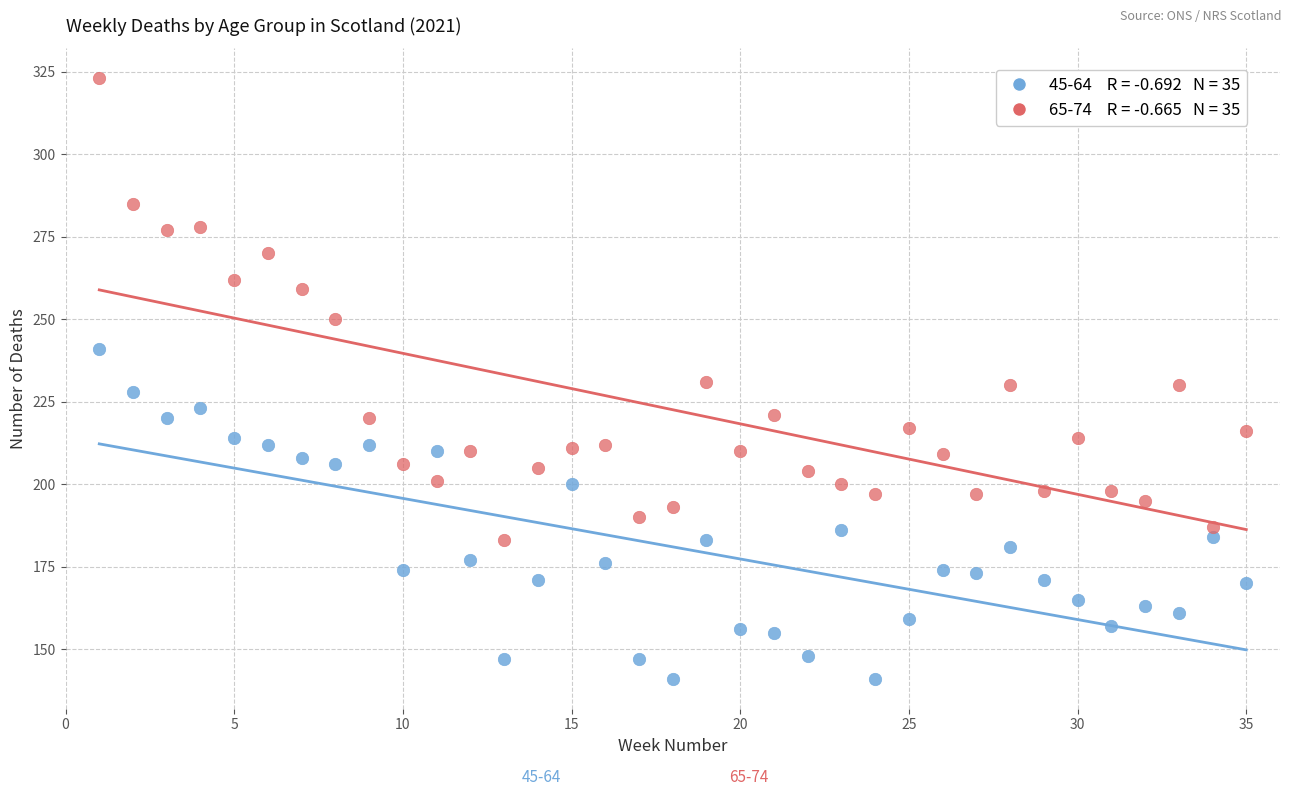

Across all data points, what is the range of Y values (max minus min)?

182